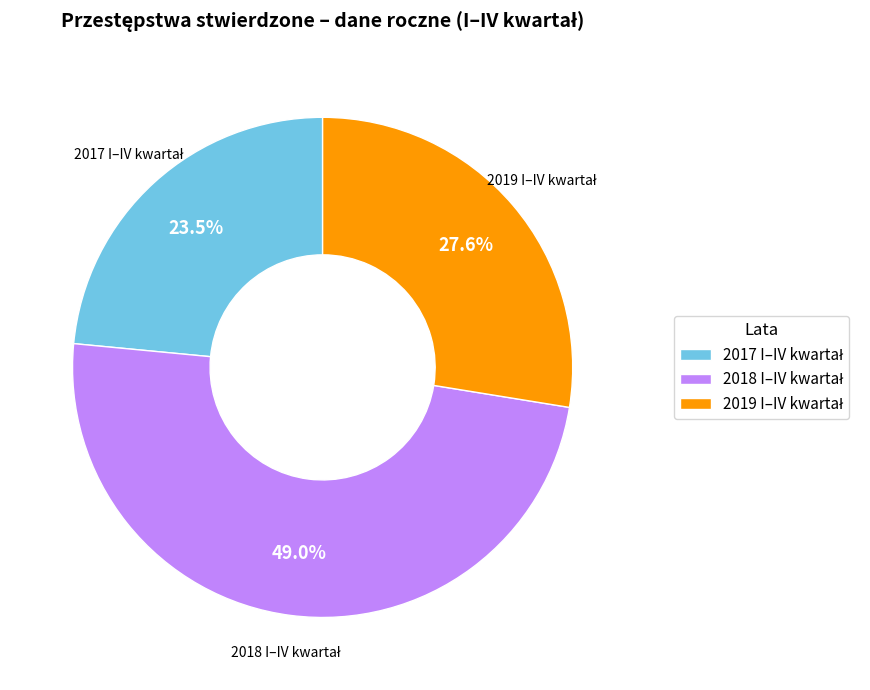

Is there a majority slice in this chart?

No